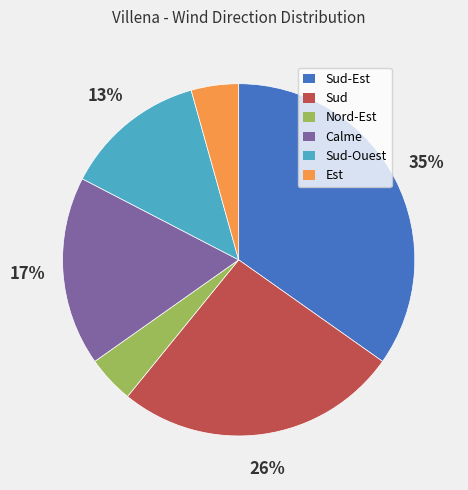

Is there a majority slice in this chart?

No